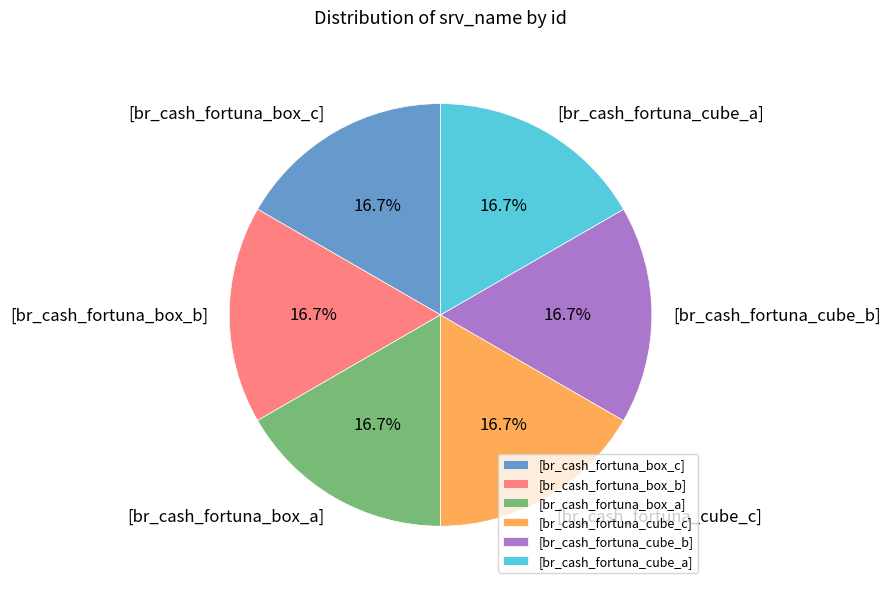

What is the total percentage of [br_cash_fortuna_box_b] and [br_cash_fortuna_cube_a]?

33.3%